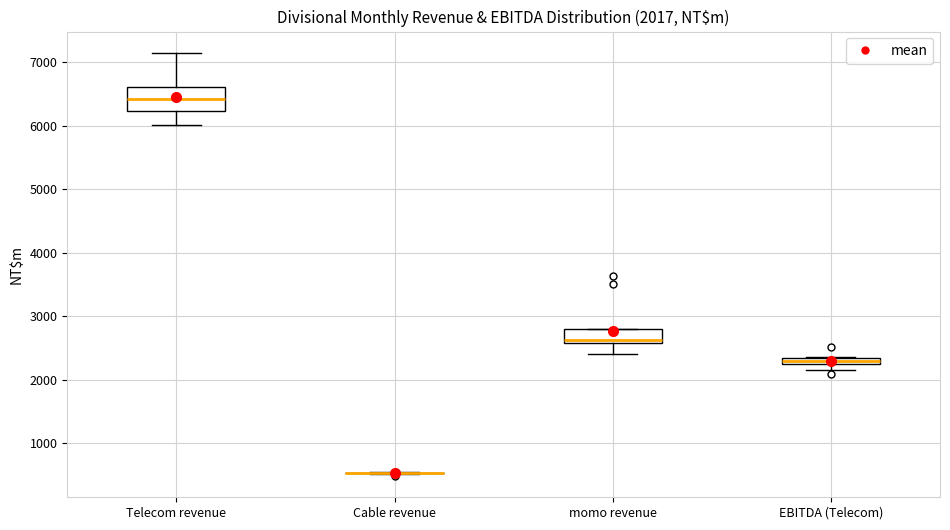

Comparing the boxes themselves (not the whiskers), which one is the tallest?

Telecom revenue